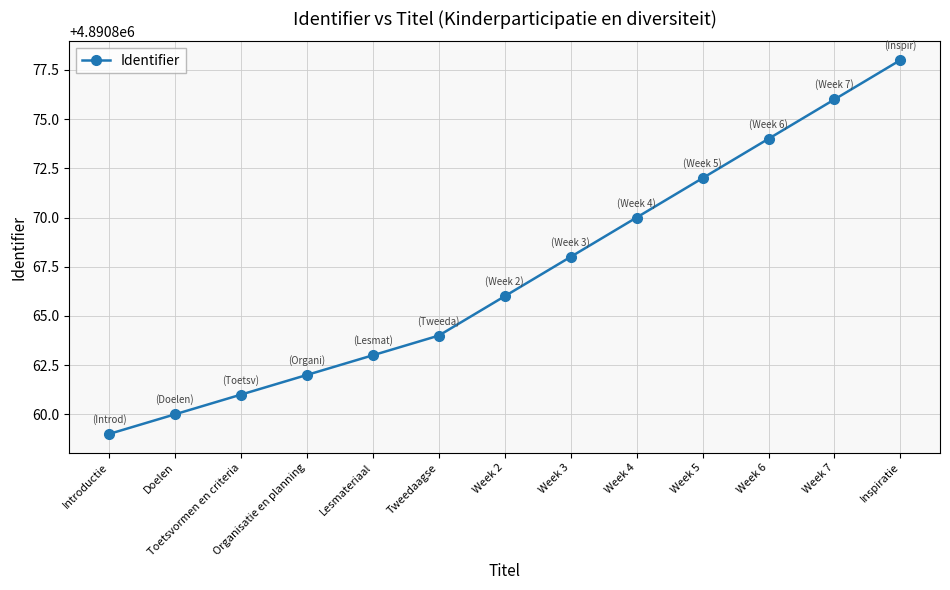

Reading right to left, transcribe all the data shown in this chart.

4890878	4890876	4890874	4890872	4890870	4890868	4890866	4890864	4890863	4890862	4890861	4890860	4890859